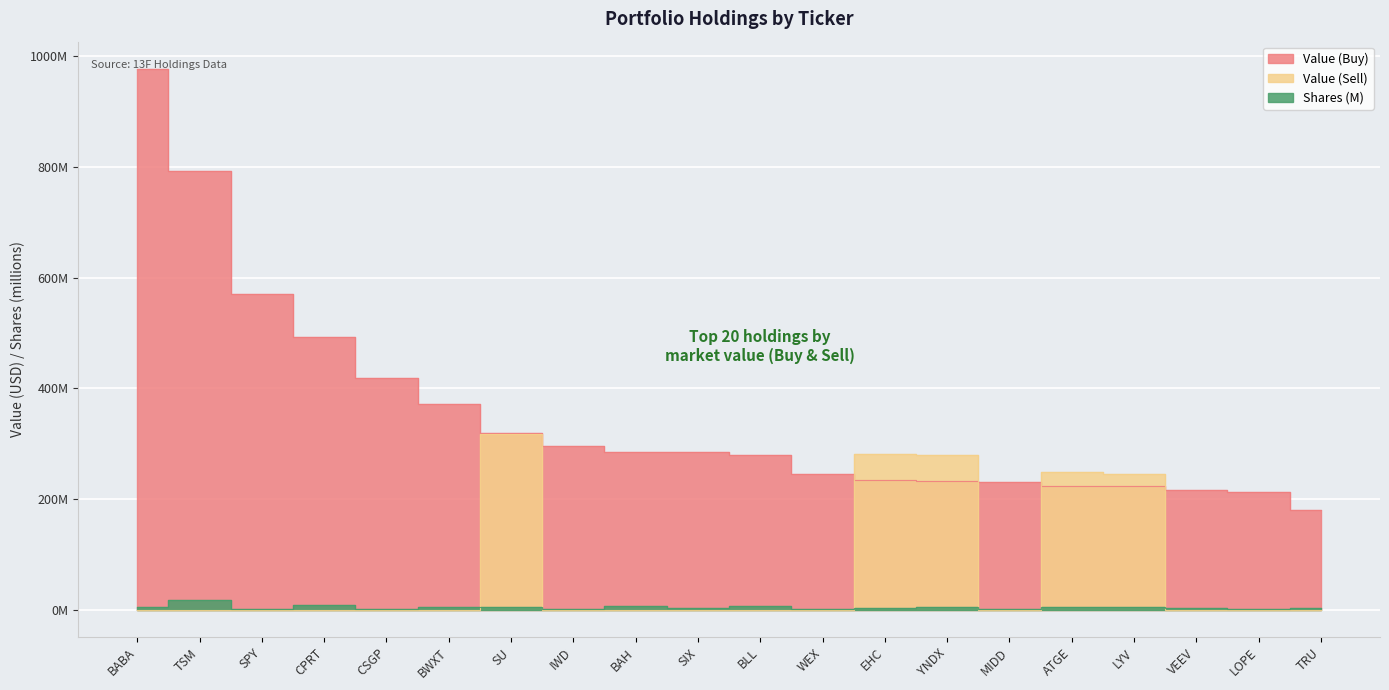

Is it true that Value (Buy) equals 898.8 at SPY?

False